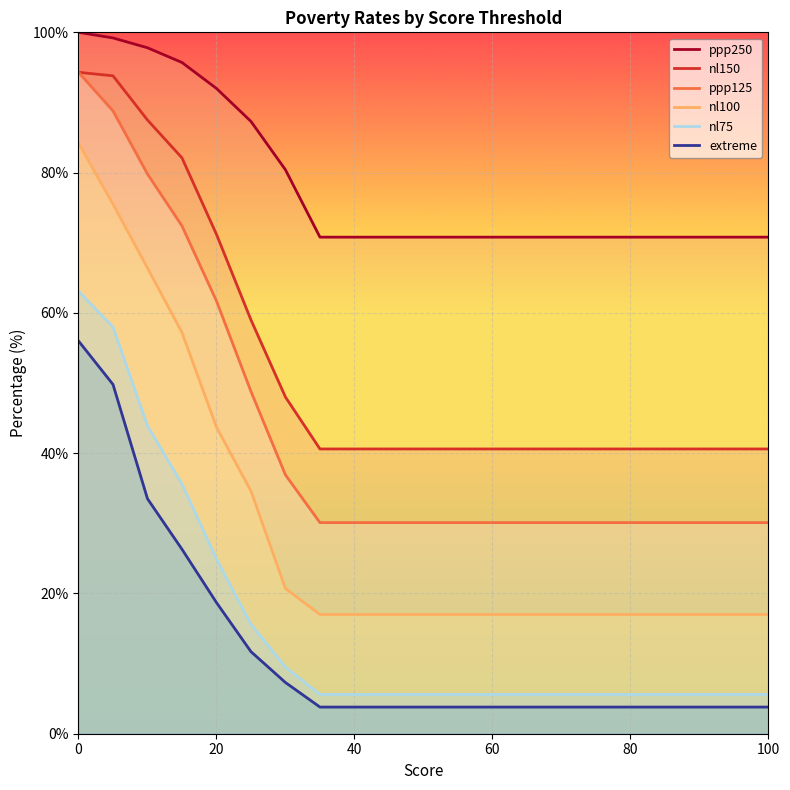

What is the maximum value for extreme?

56.0